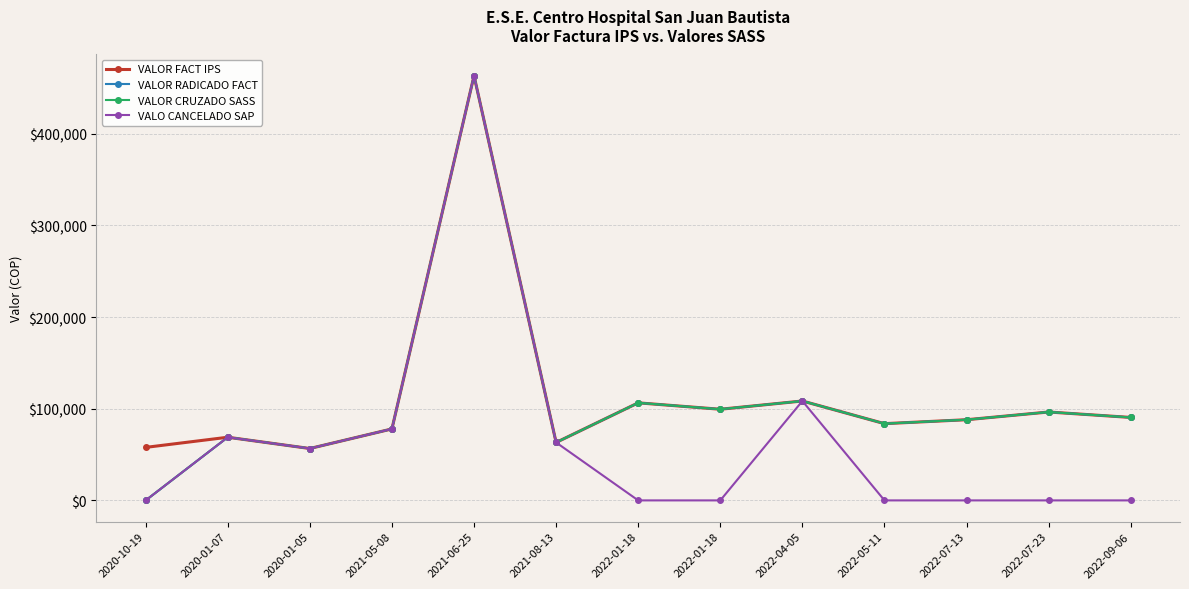

At which category does VALOR FACT IPS reach its first local peak?

2020-01-07